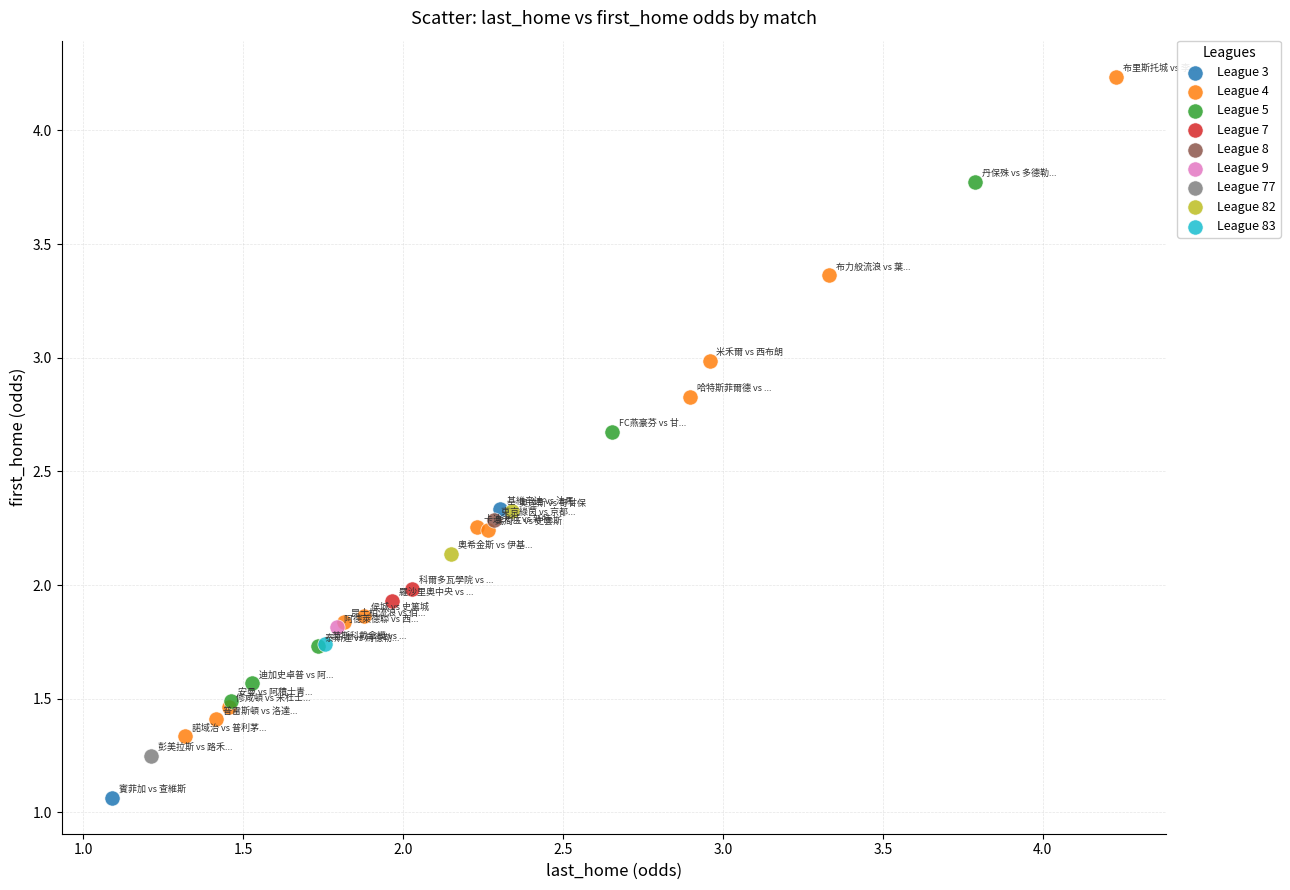

Which series reaches the minimum Y coordinate?

League 3